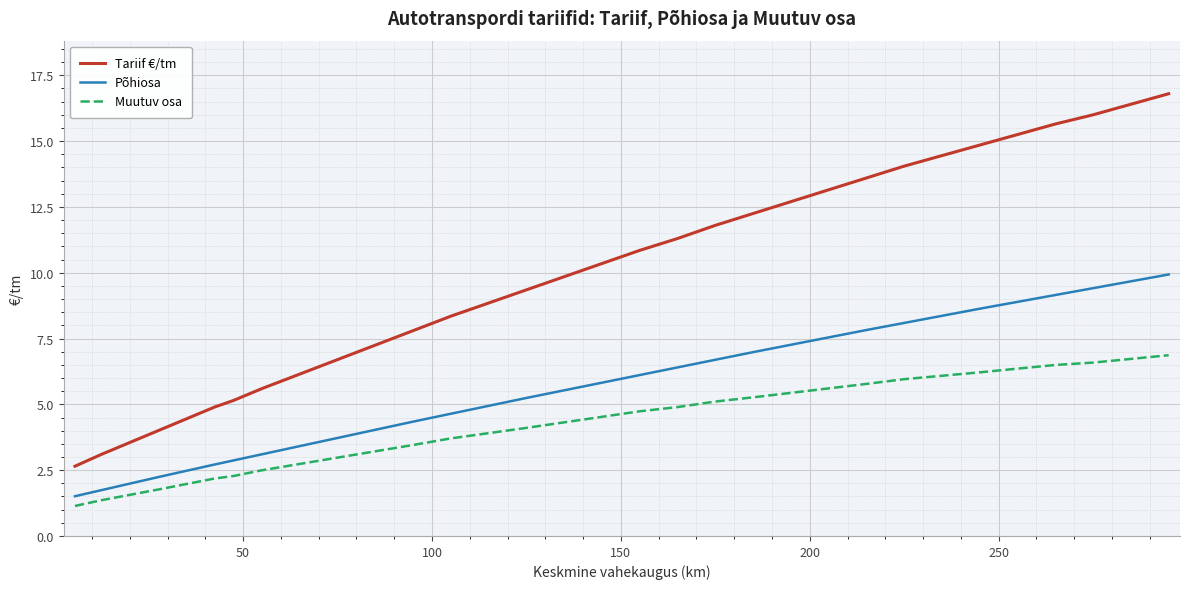

List the series in order of their peak value, highest first.

Tariif €/tm, Põhiosa, Muutuv osa